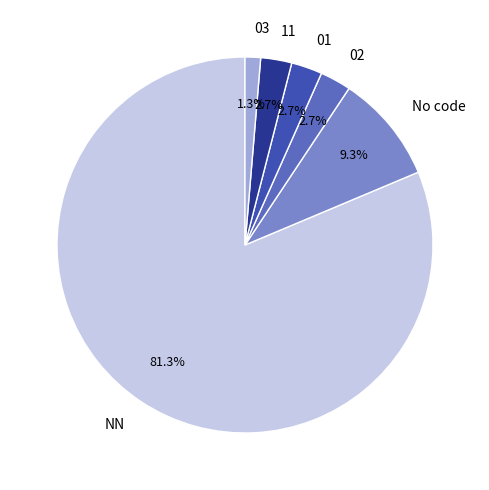

Is there any slice that represents more than half of the pie?

Yes